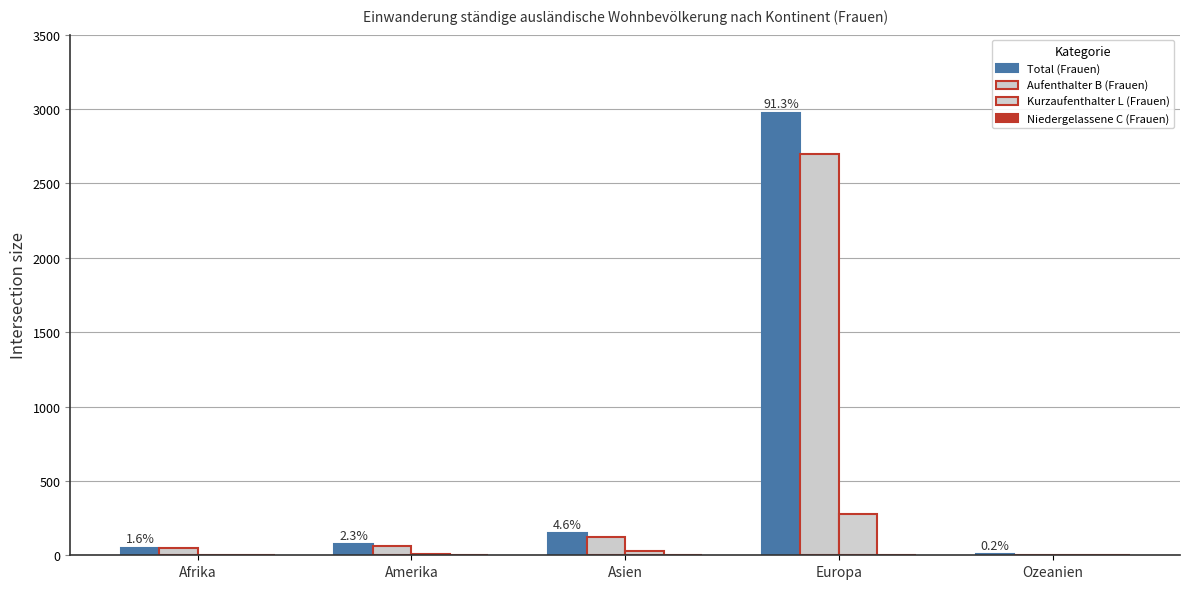

Are the bars grouped side by side (vs. stacked)?

Yes